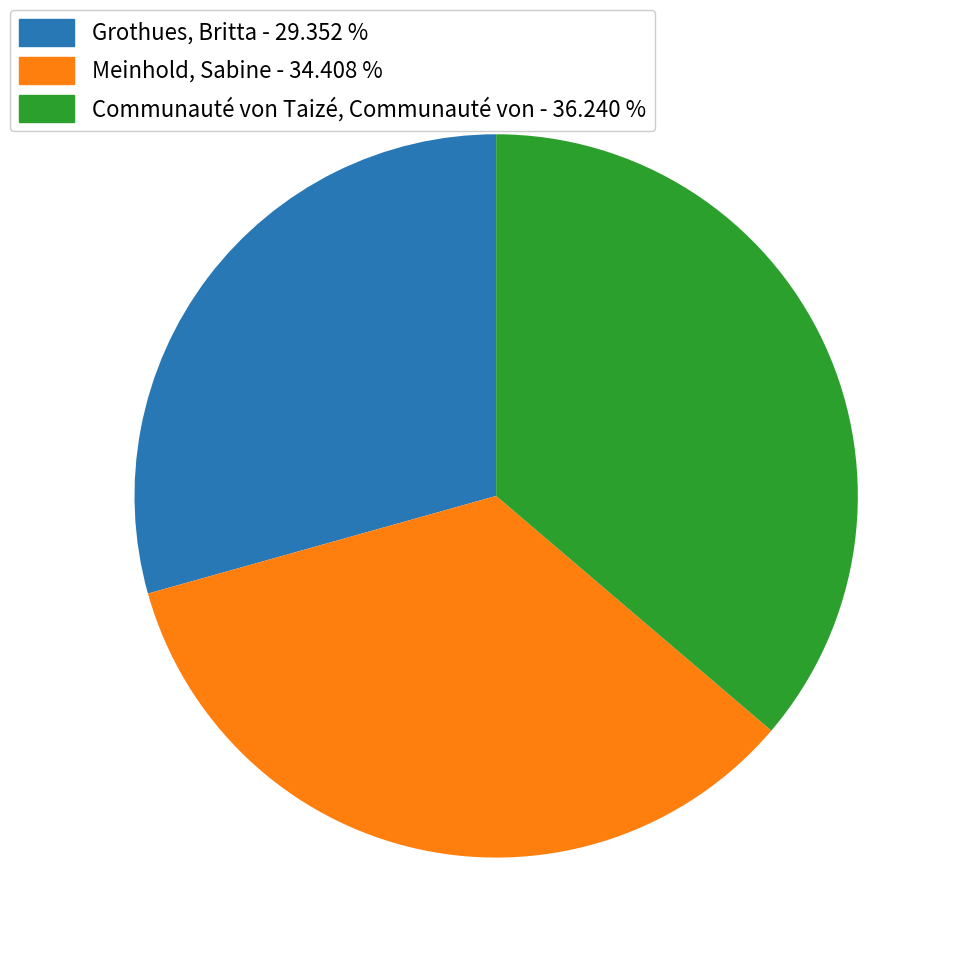

Approximately how many times larger is the value at Meinhold, Sabine compared to Communauté von Taizé, Communauté von?

0.9